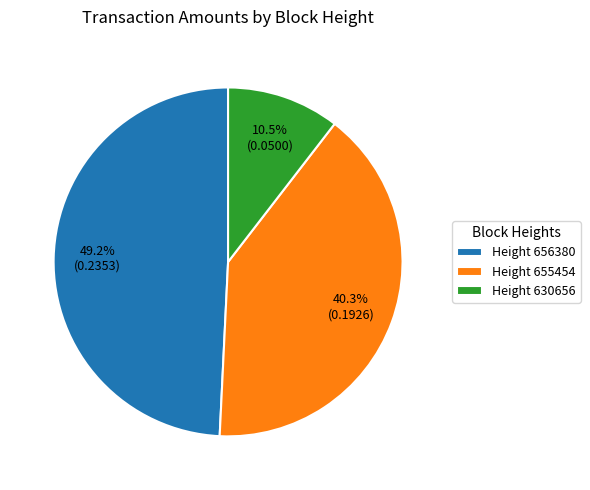

Count the number of slices in the pie.

3